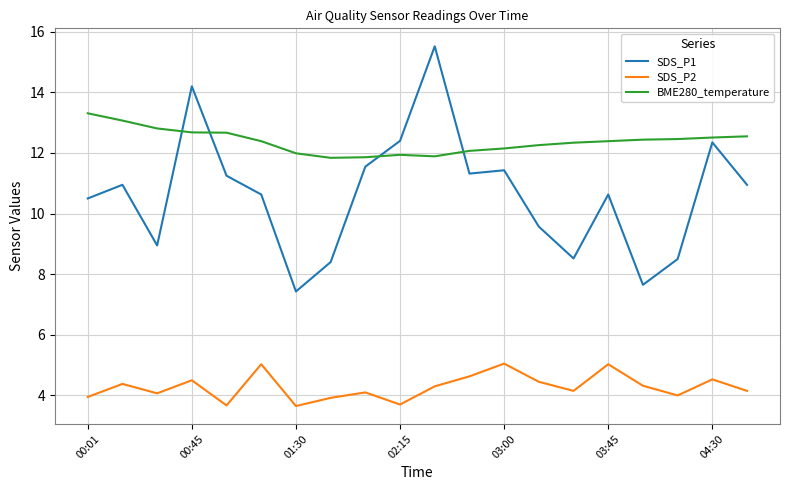

Rank the series by their average value, from lowest to highest.

SDS_P2, SDS_P1, BME280_temperature